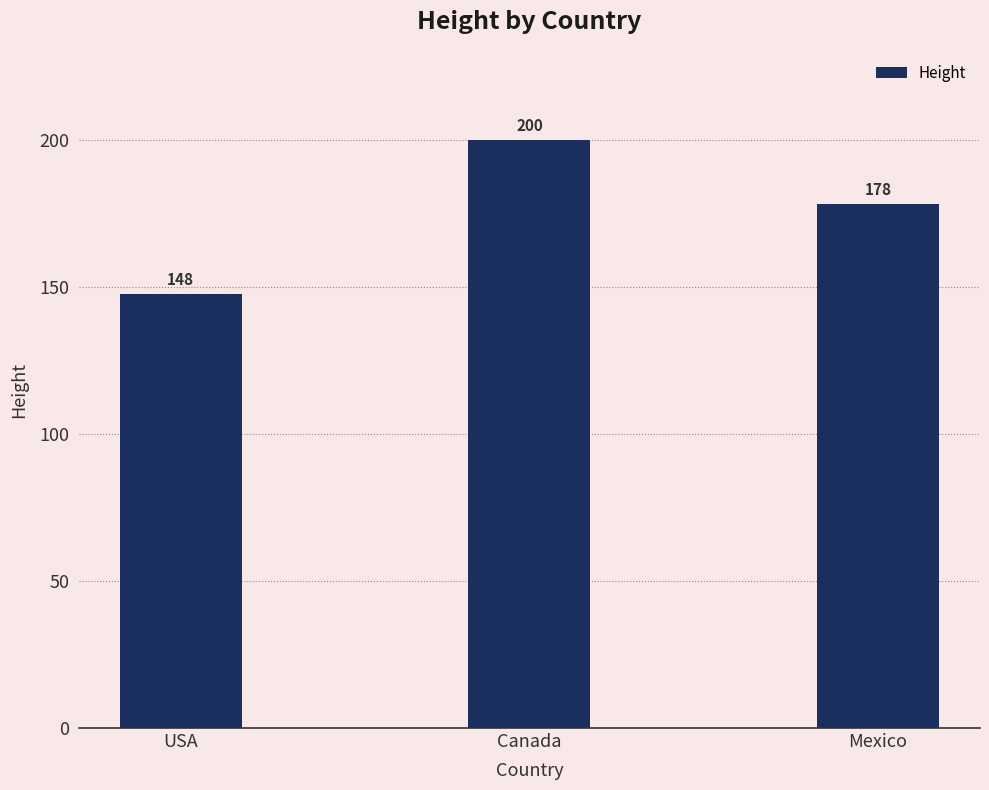

How many bars are there in total?

3